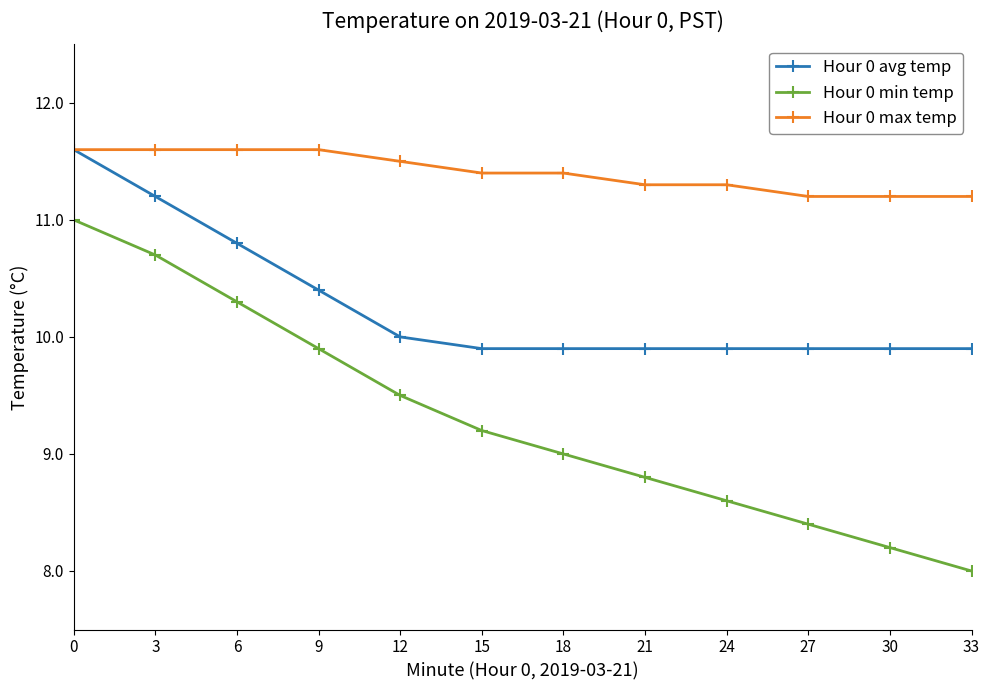

What are all the series names shown in the legend?

Hour 0 avg temp, Hour 0 min temp, Hour 0 max temp